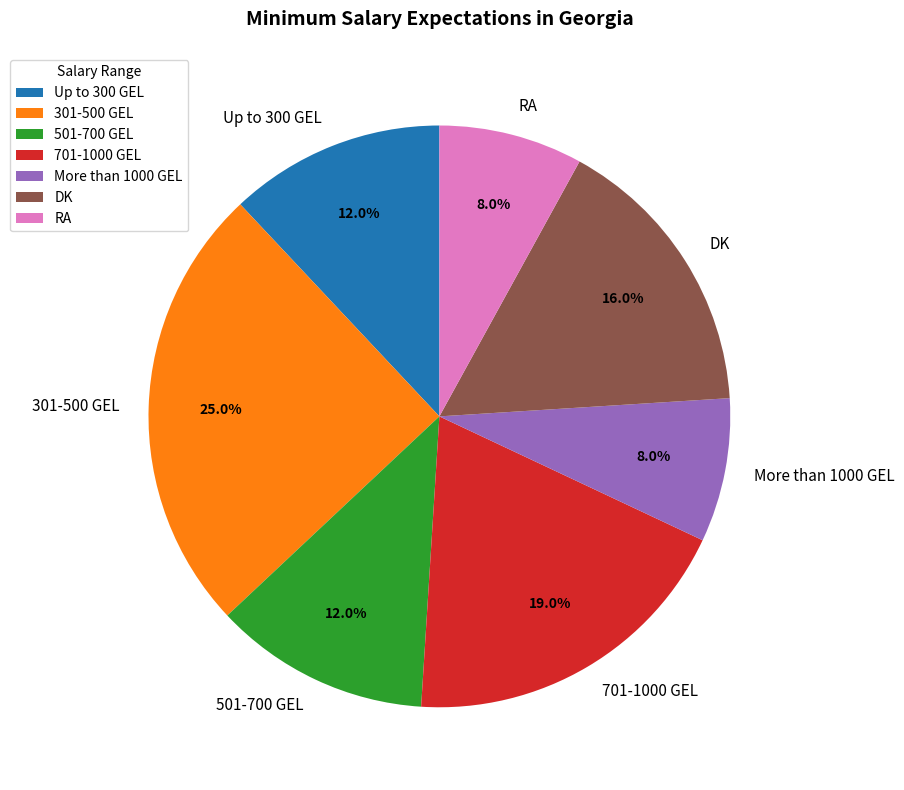

Is 501-700 GEL the majority of the pie?

No